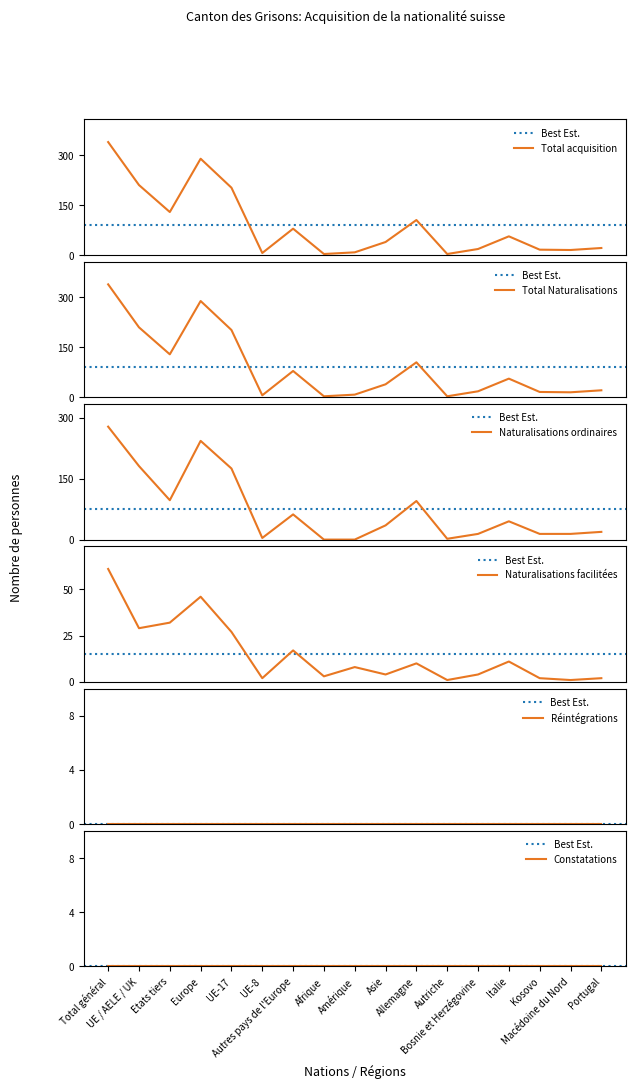

True or false: Naturalisations facilitées and Total Naturalisations intersect in this chart.

False